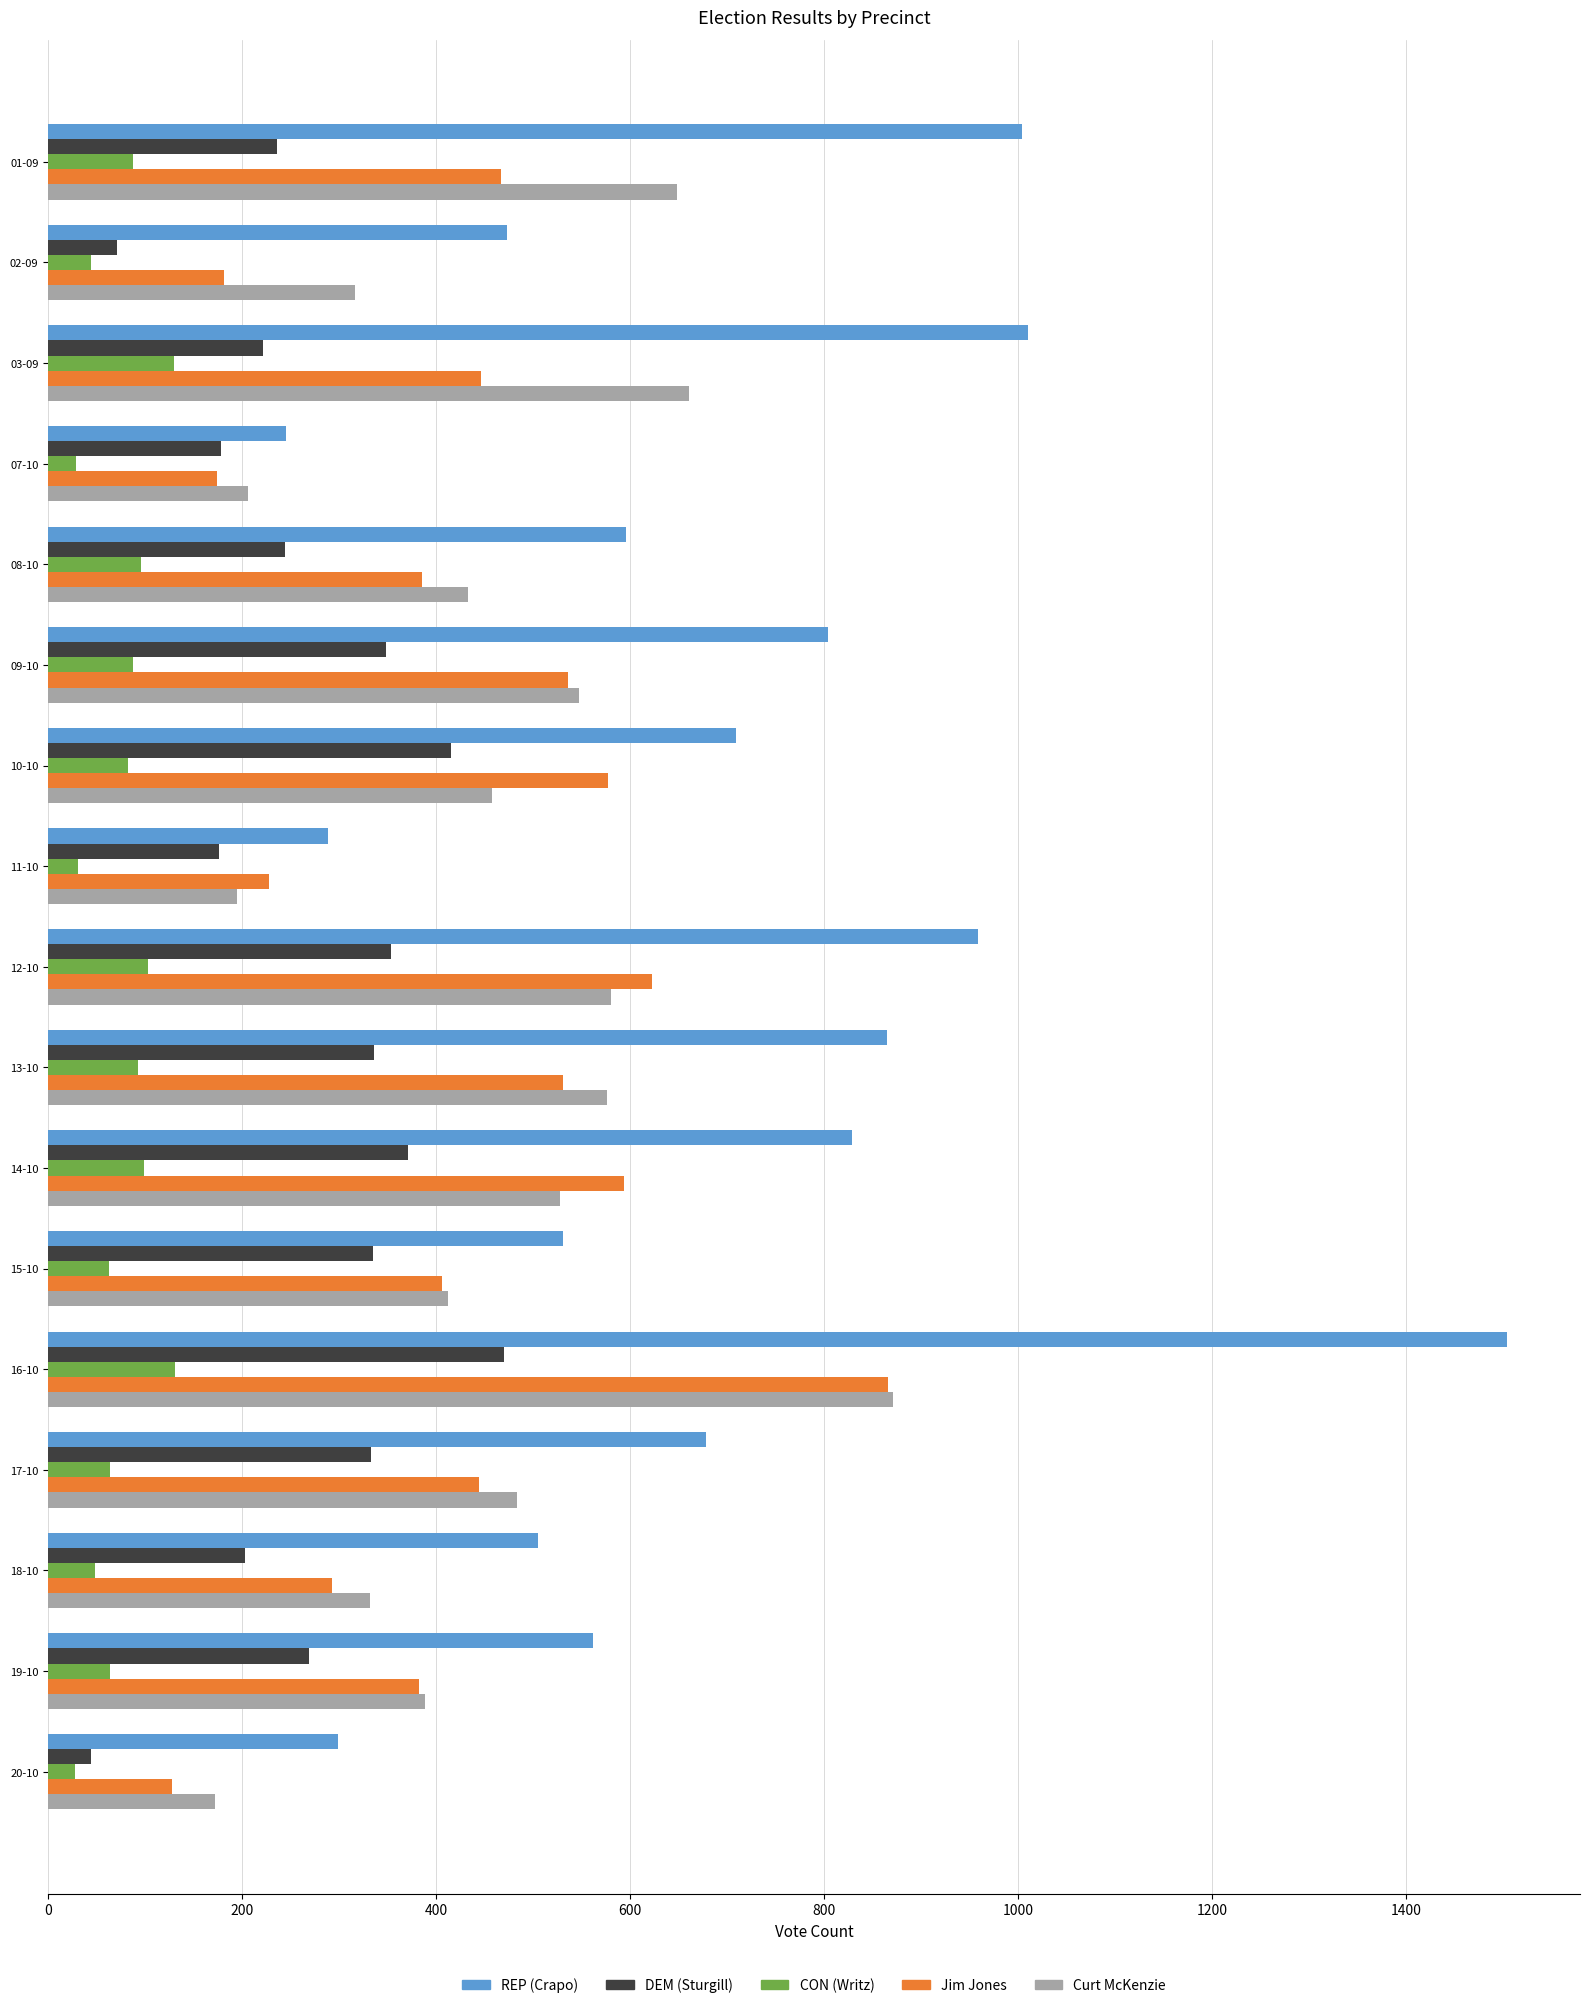

The value of CON (Writz) at 08-10 is 96. True or false?

True